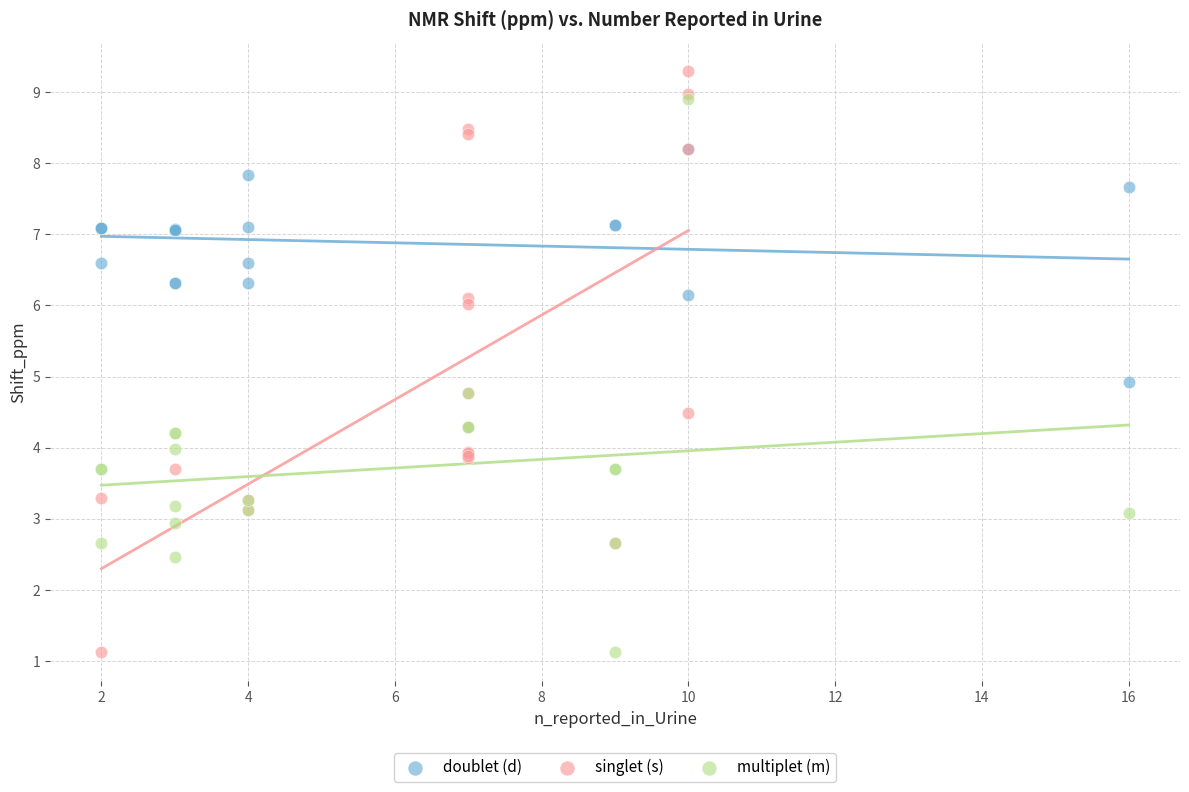

Which series reaches the maximum Y coordinate?

singlet (s)